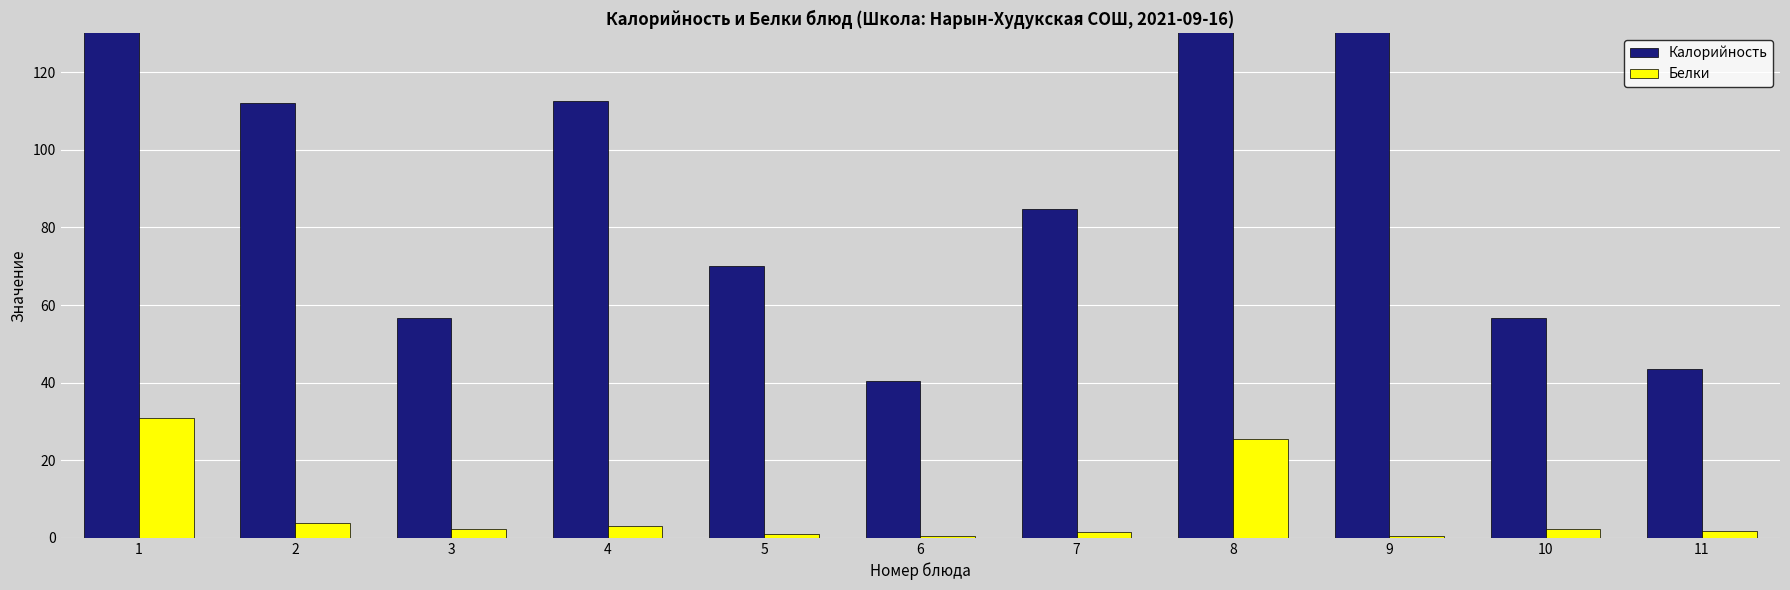

What is the difference between the highest and lowest values at 10?

54.4